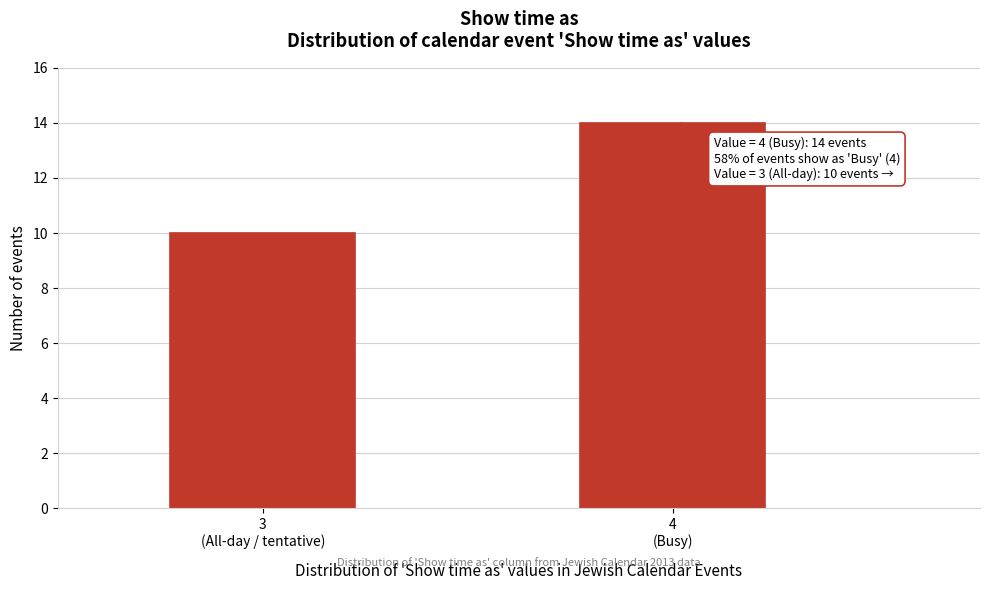

Reading right to left, list all the values displayed in this chart.

14	10